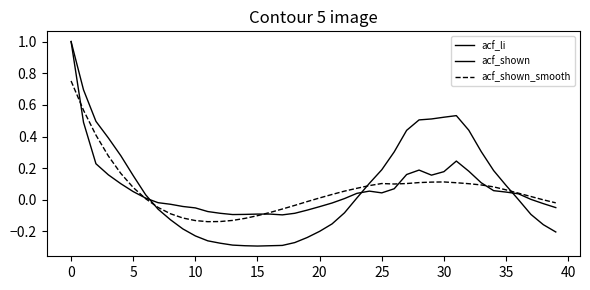

How many lines are shown in the chart?

3